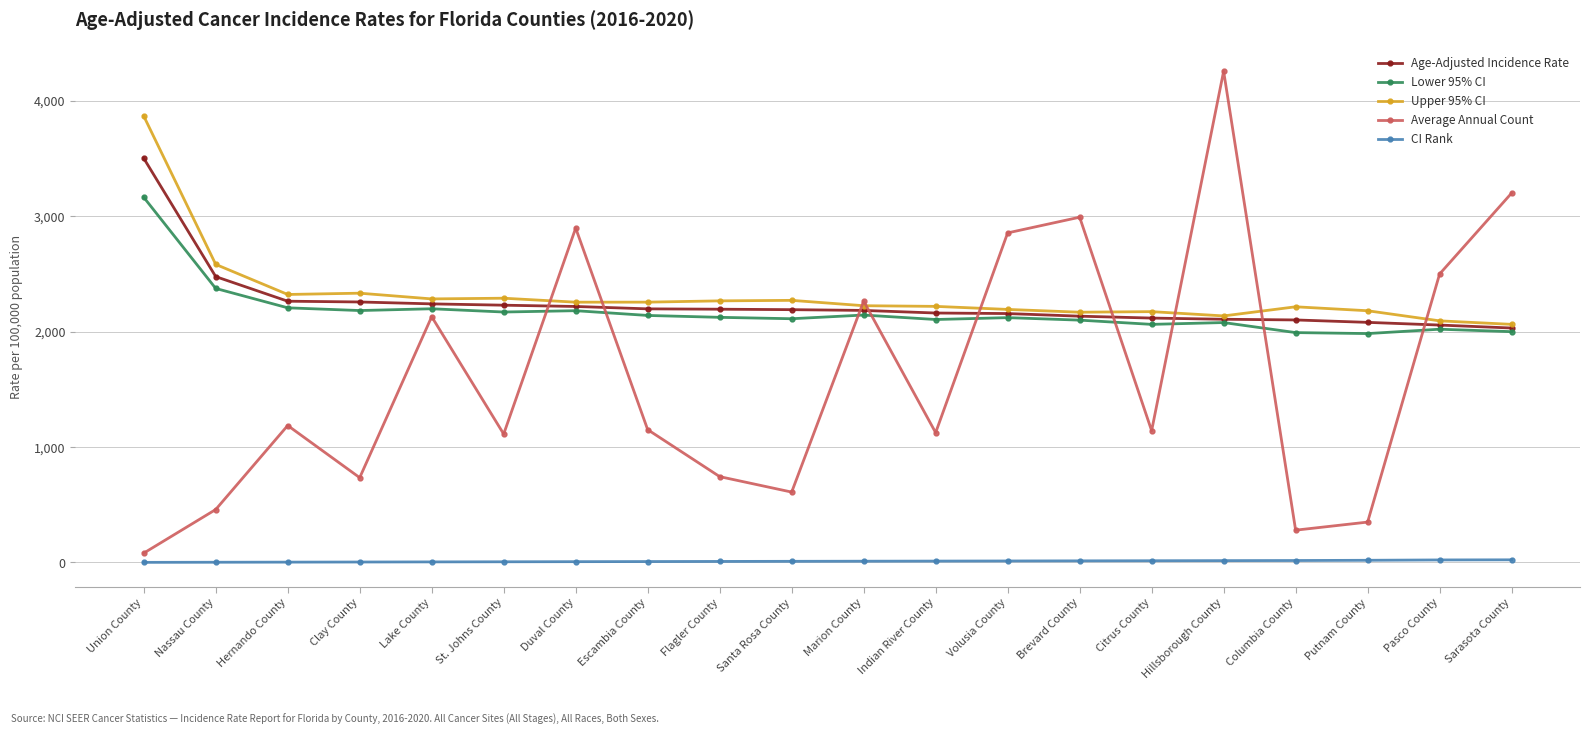

The value of Age-Adjusted Incidence Rate at Pasco County is 2853.7. True or false?

False